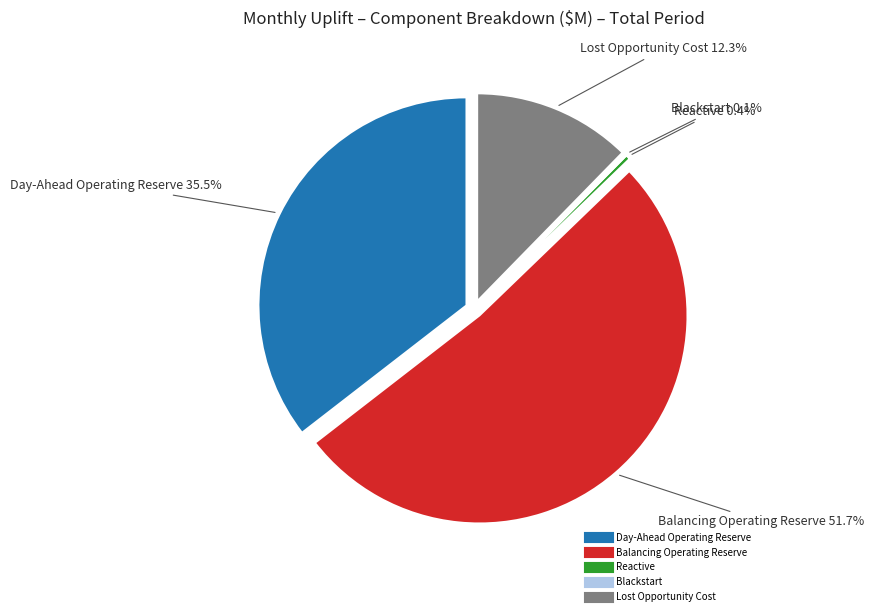

Is FEB23 the majority of the pie?

No